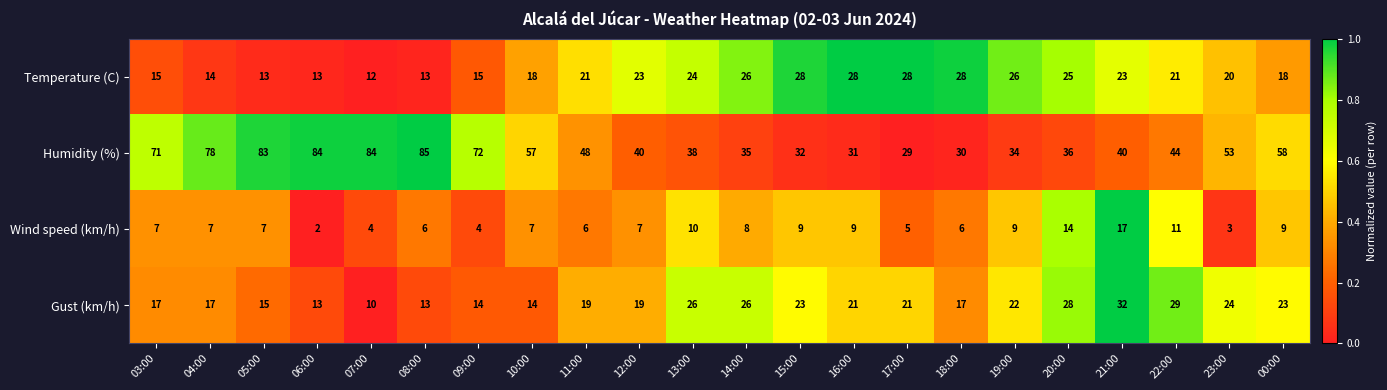

Which series has the widest spread of values?

Humidity (%)